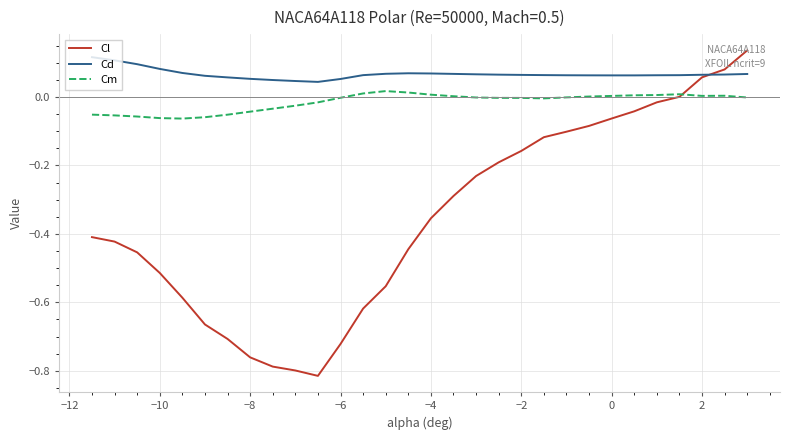

Which series has the largest range (max minus min)?

Cl